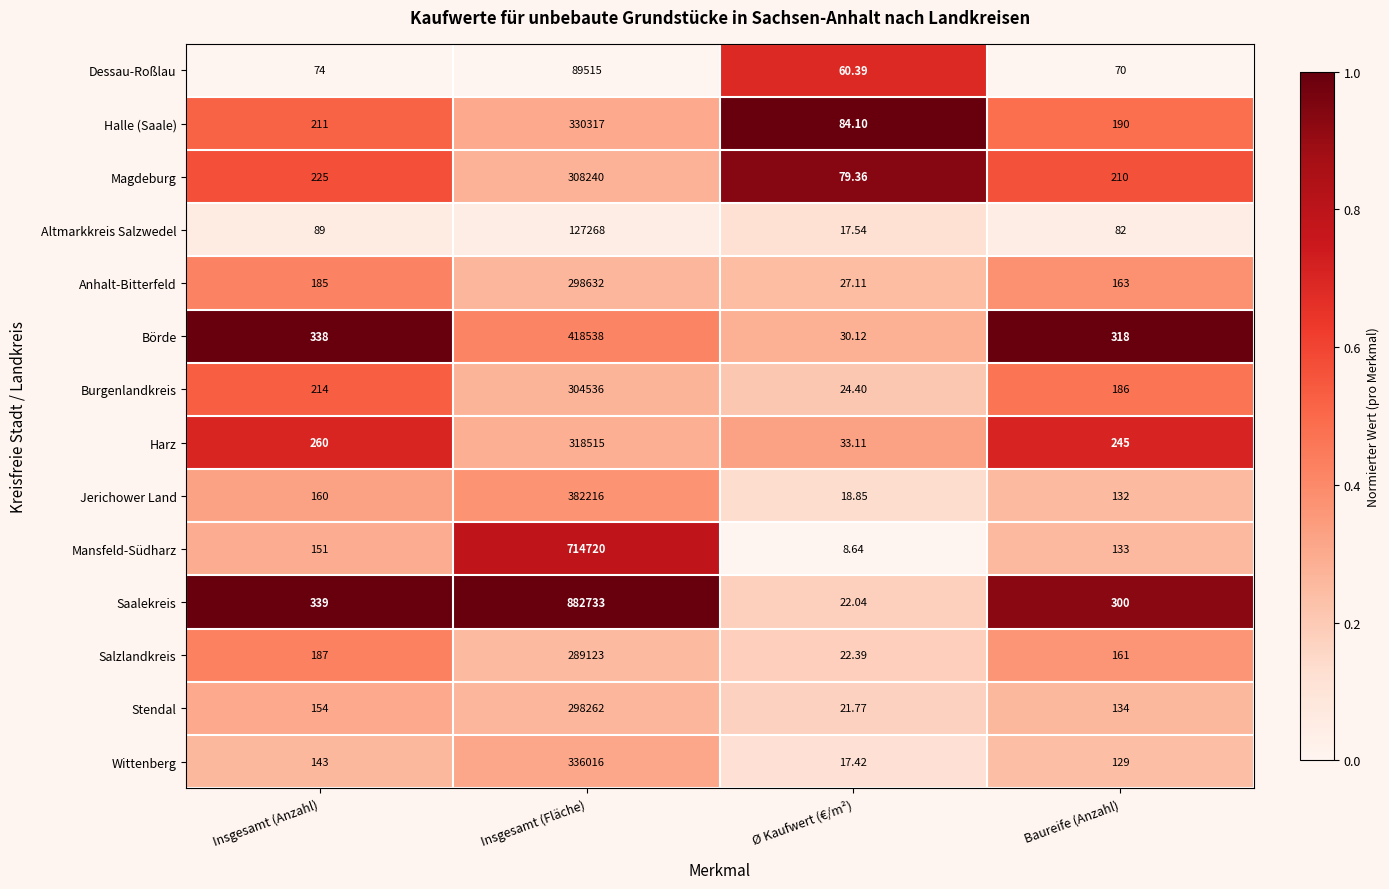

At which category does the chart reach its minimum across all series?

Ø Kaufwert (€/m²)